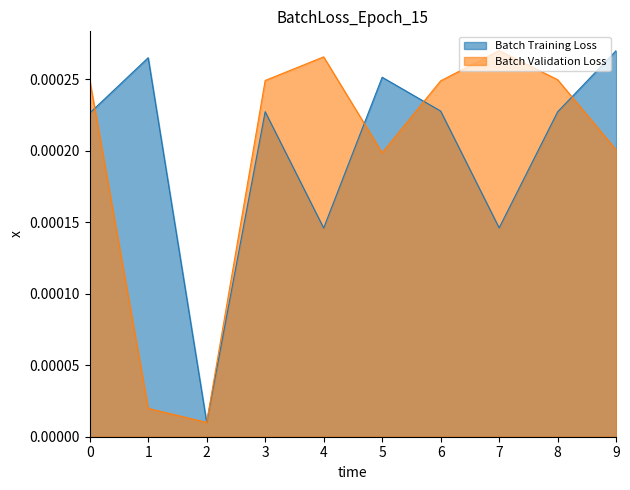

After their last crossing, which series has the higher values: Batch Validation Loss or Batch Training Loss?

Batch Training Loss